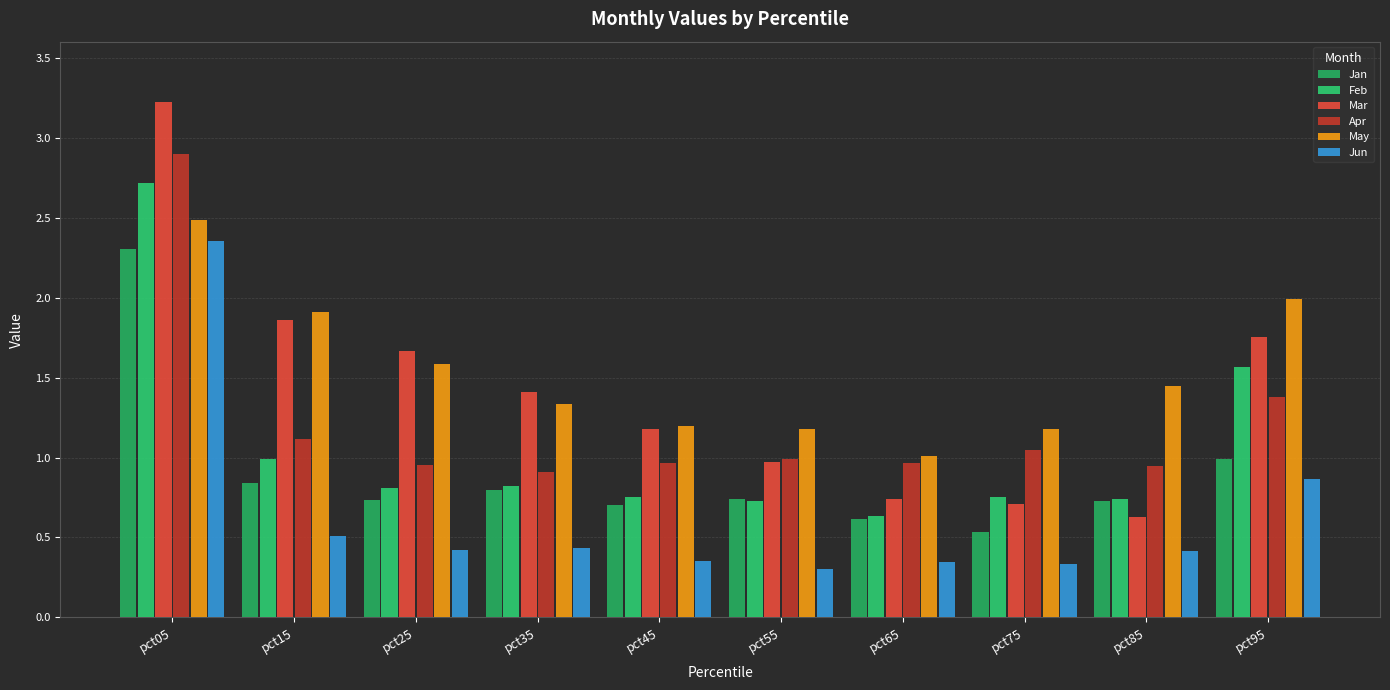

What is the total value across all series at pct45?

5.1